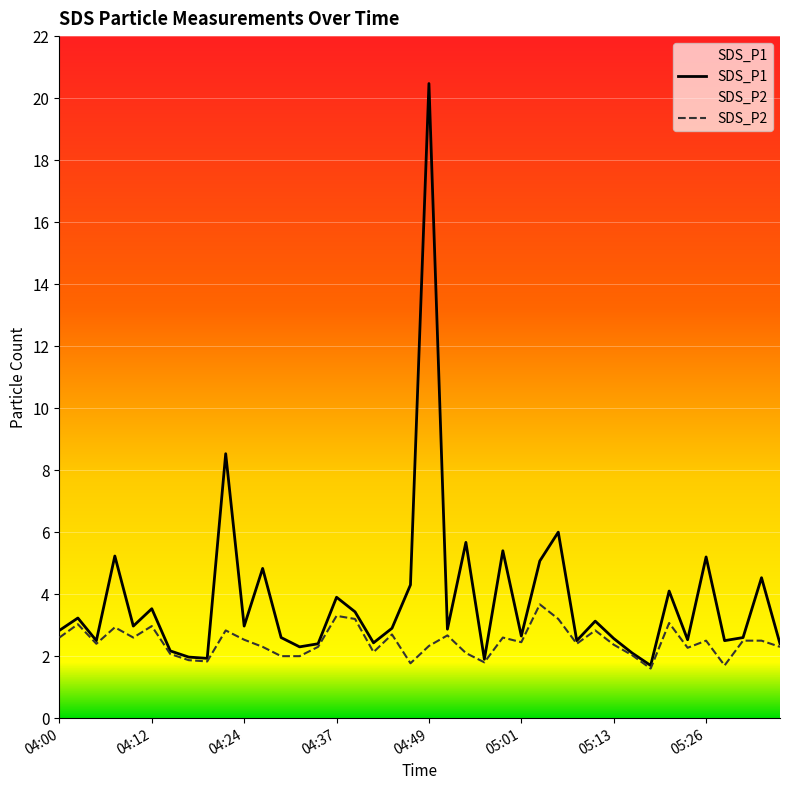

In SDS_P1, how many points are lower than both neighbors (excluding endpoints)?

13